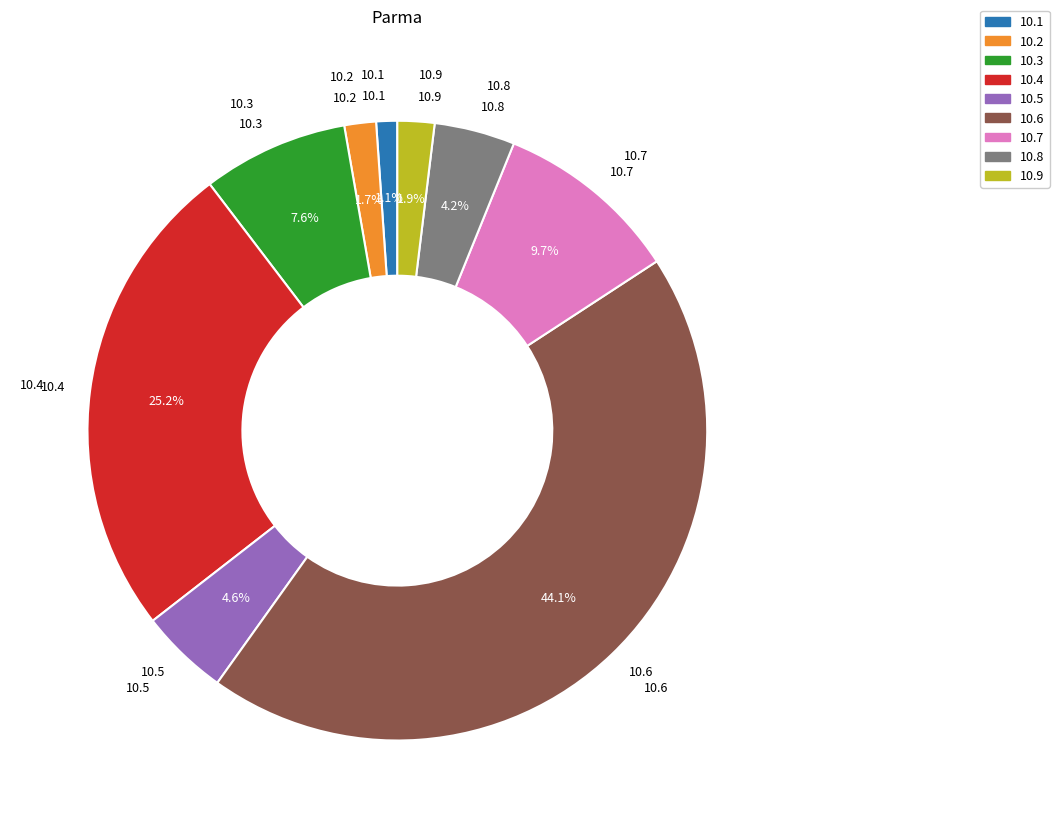

Does any single category account for the majority?

No